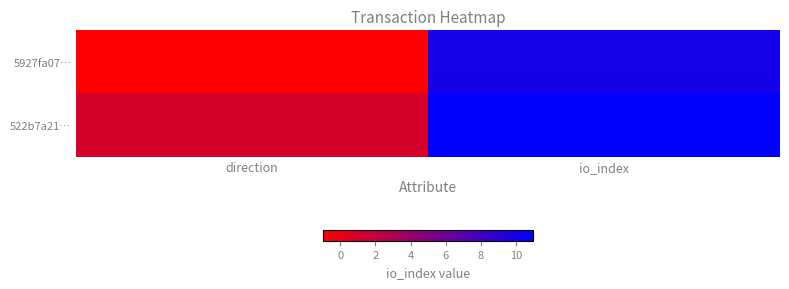

Between direction and io_index, which is larger?

io_index